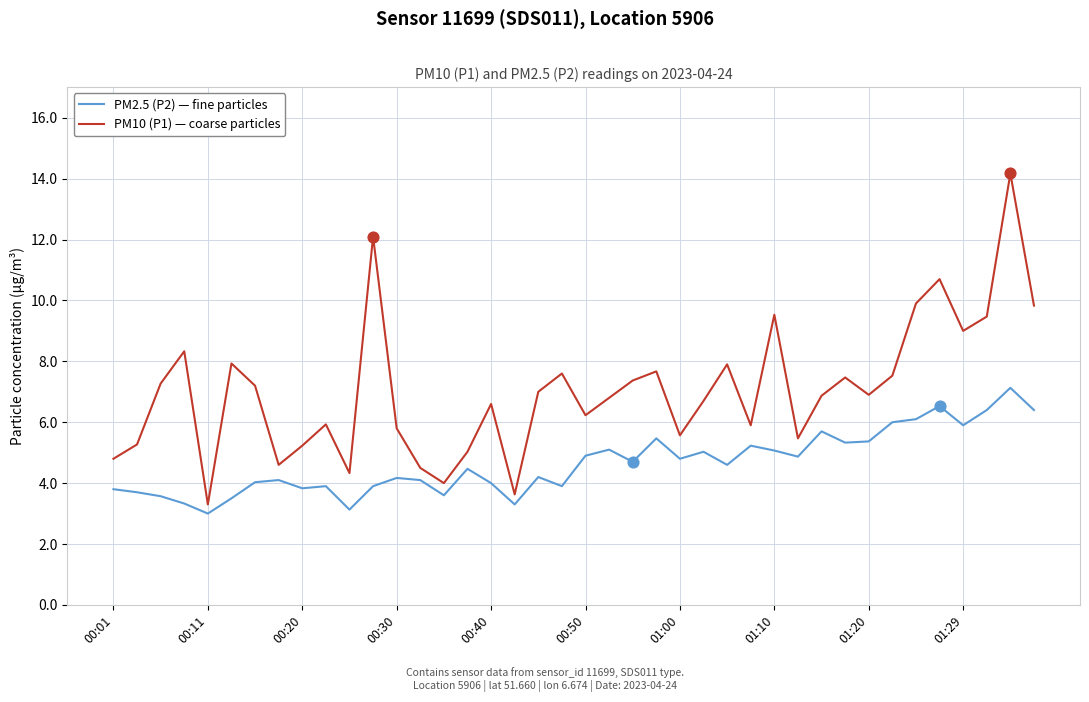

Which series has the largest range (max minus min)?

PM10 (P1) — coarse particles